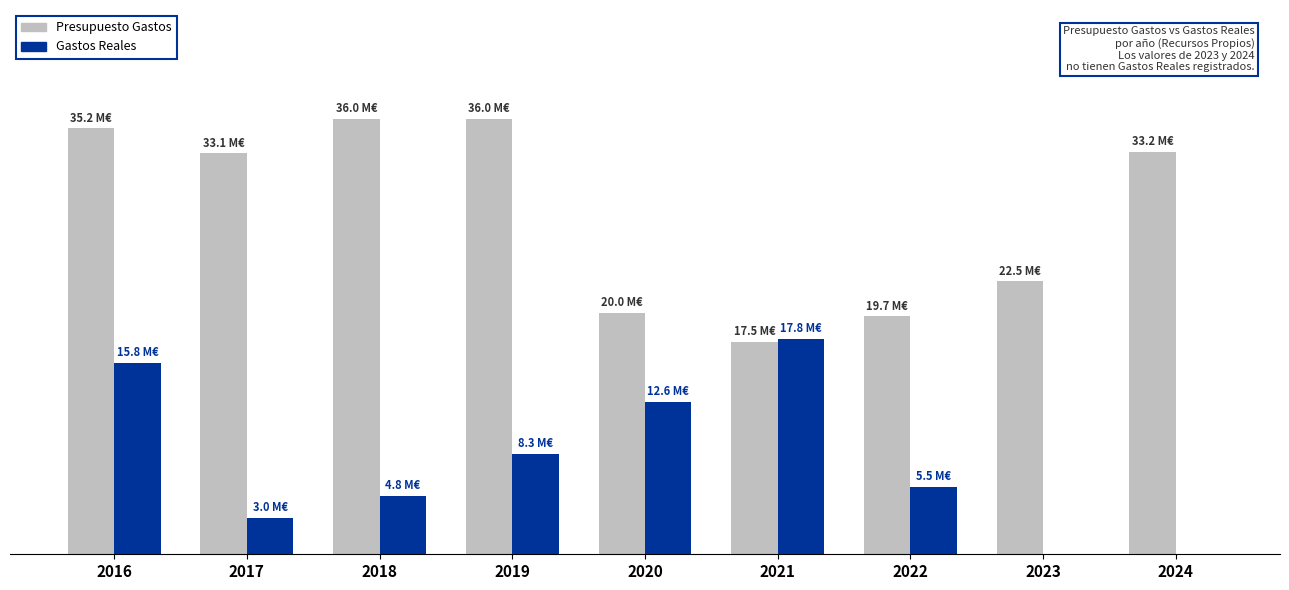

Are the bars horizontal?

No